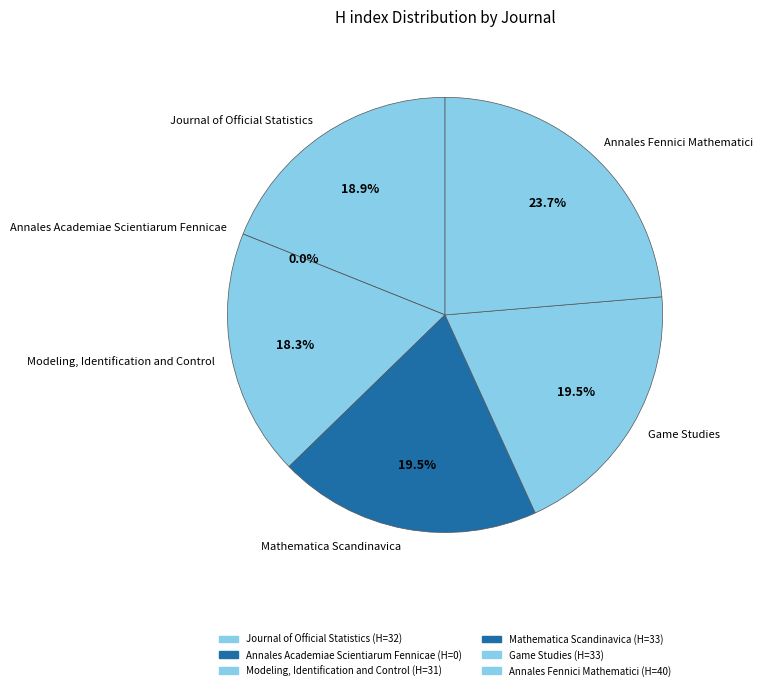

How many slices are in this pie chart?

6